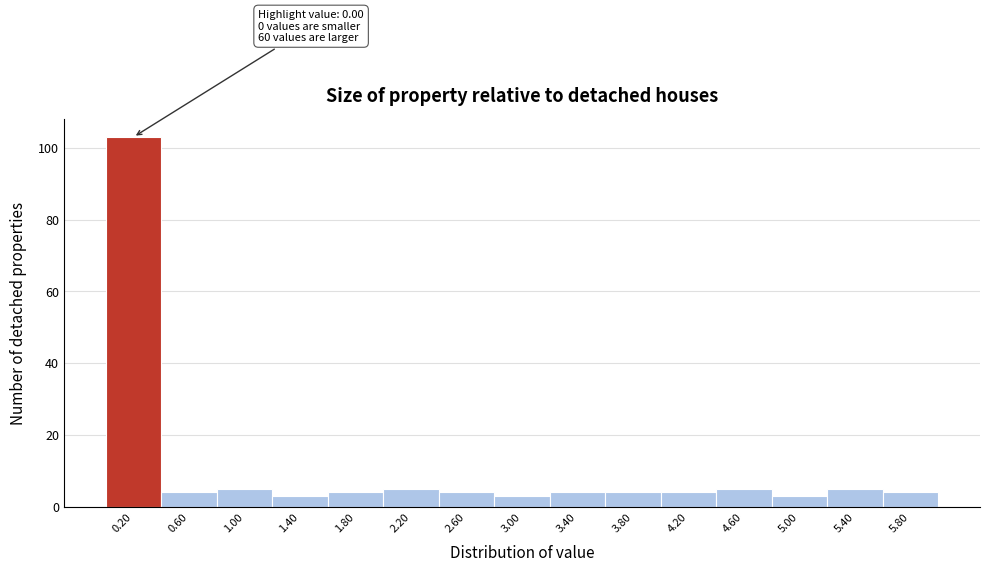

Over which range of the x-axis is the bar tallest?

0.0 to 0.4